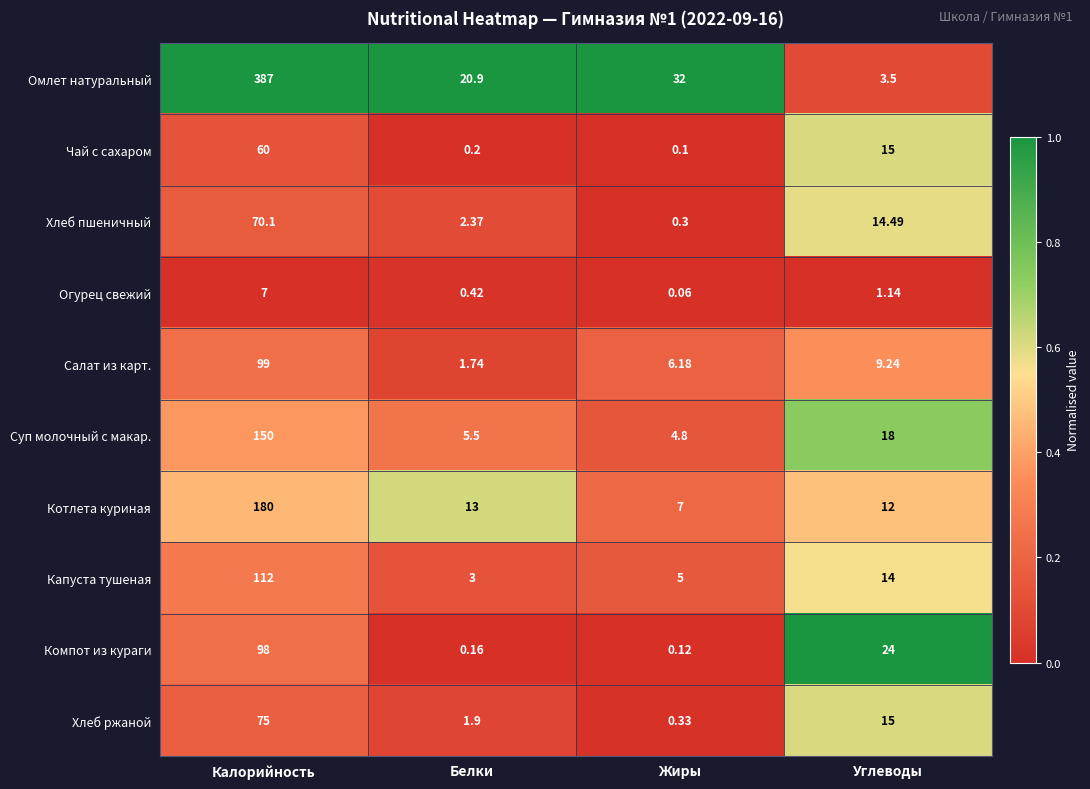

At Калорийность, list the series in order from smallest to largest.

Огурец свежий, Чай с сахаром, Хлеб пшеничный, Хлеб ржаной, Компот из кураги, Салат из карт., Капуста тушеная, Суп молочный с макар., Котлета куриная, Омлет натуральный